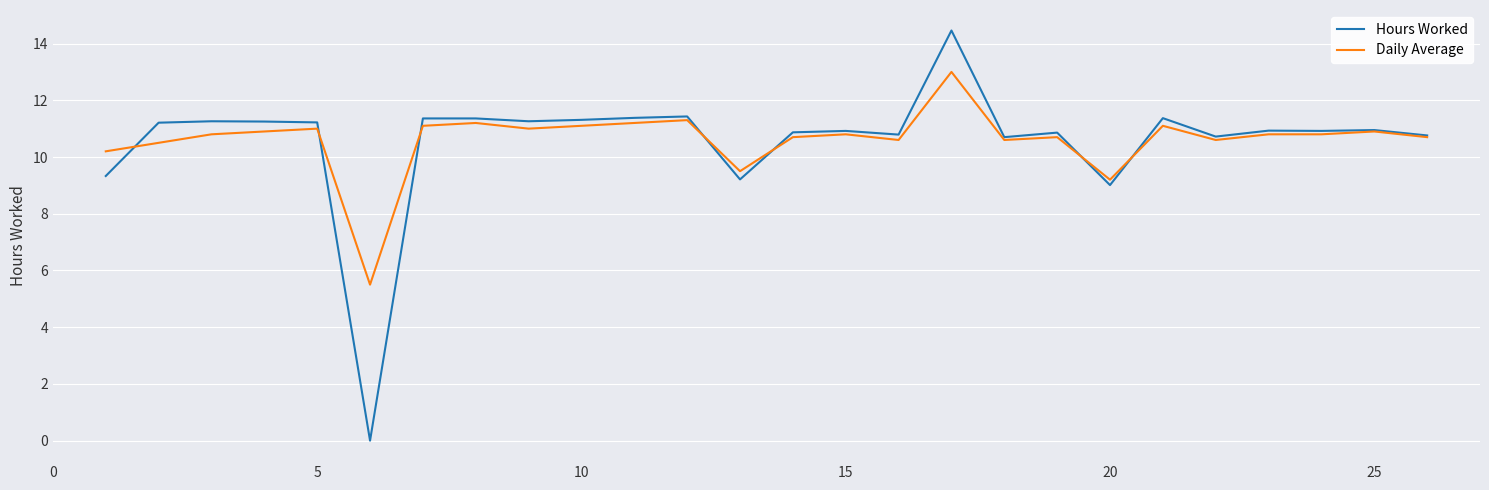

True or false: Hours Worked and Daily Average intersect in this chart.

True